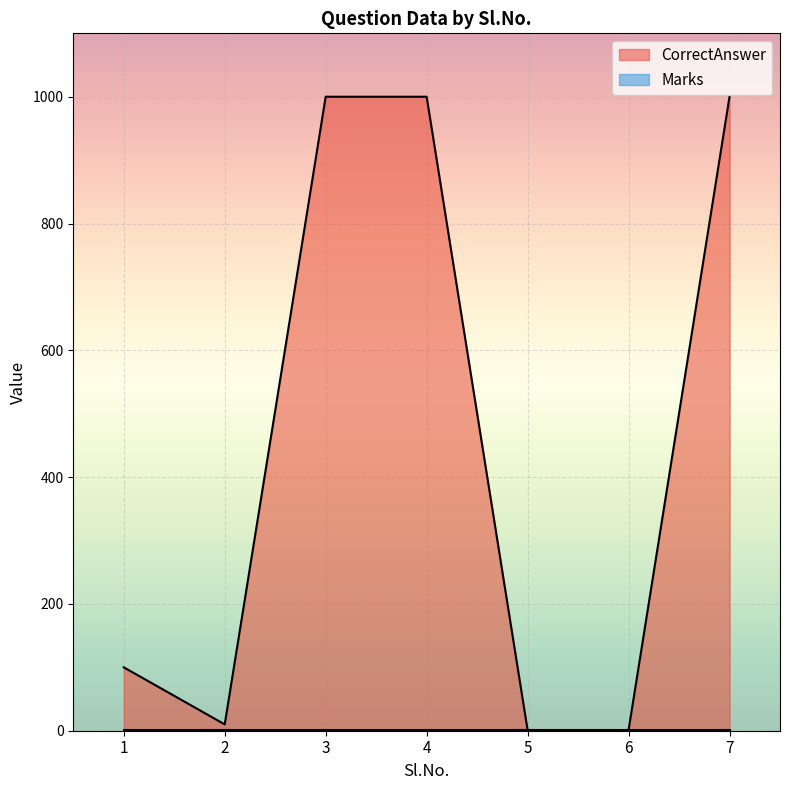

How many lines are shown in the chart?

2